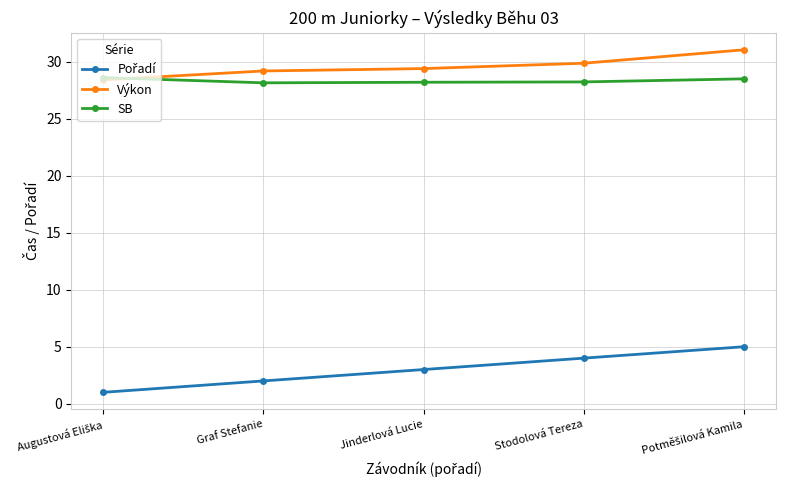

True or false: Výkon has more than 2 points higher than both neighbors.

False